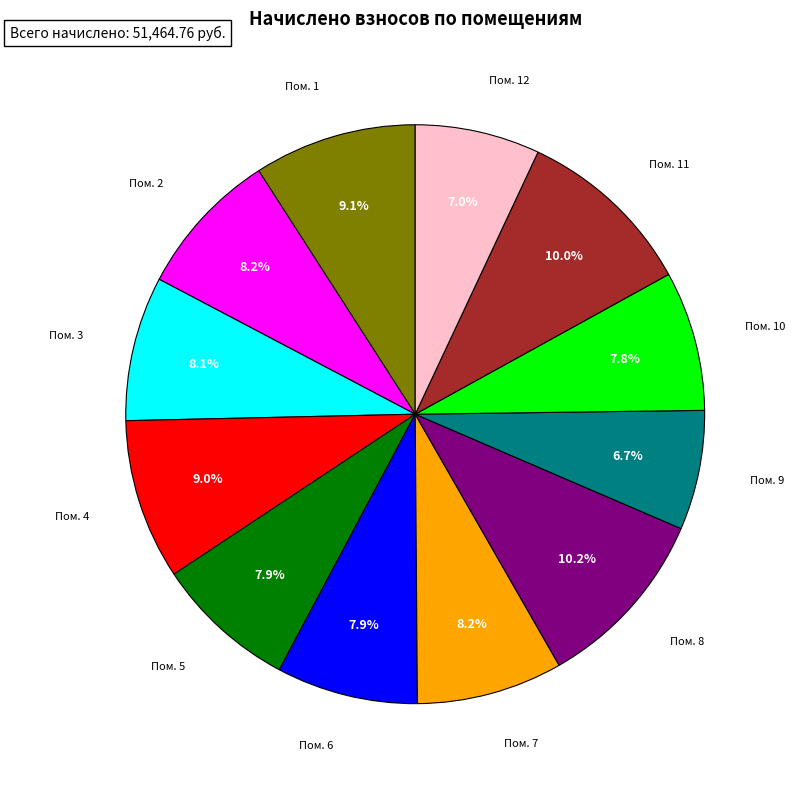

Is there a majority slice in this chart?

No